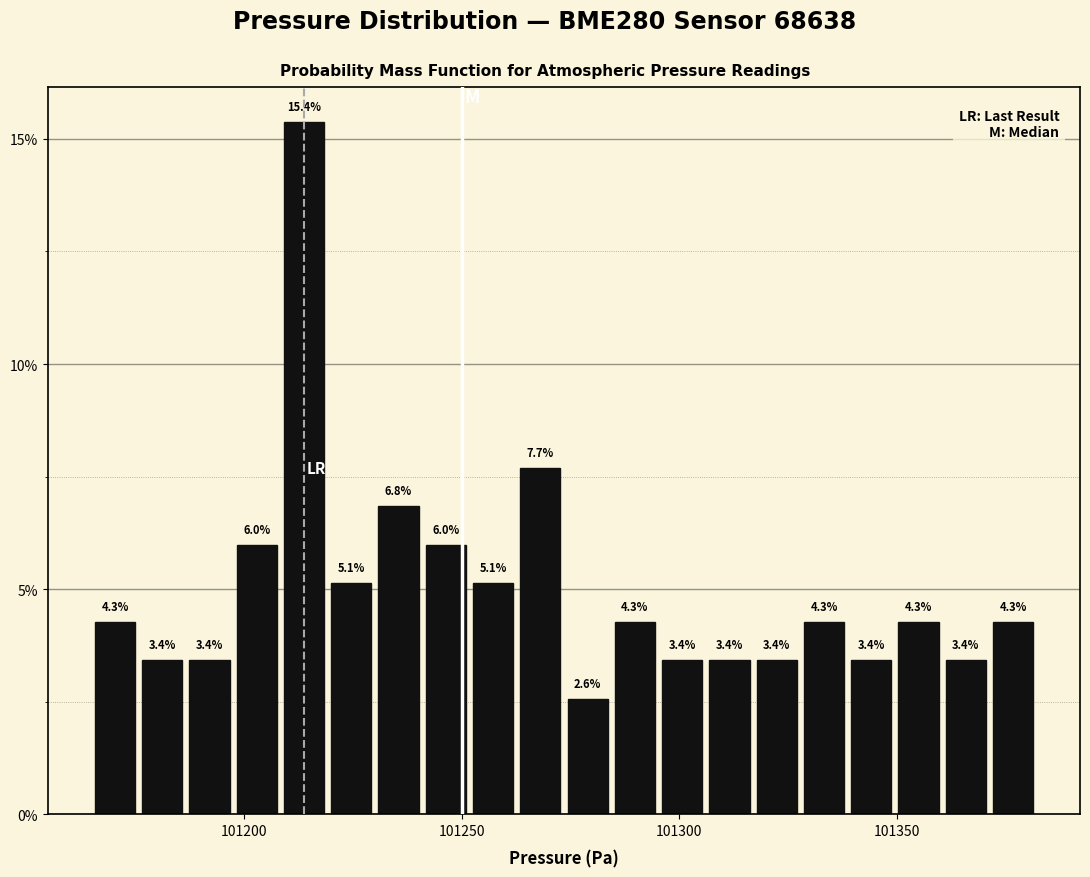

Read against the x-axis, roughly where is the centre of the tallest bar?

101215